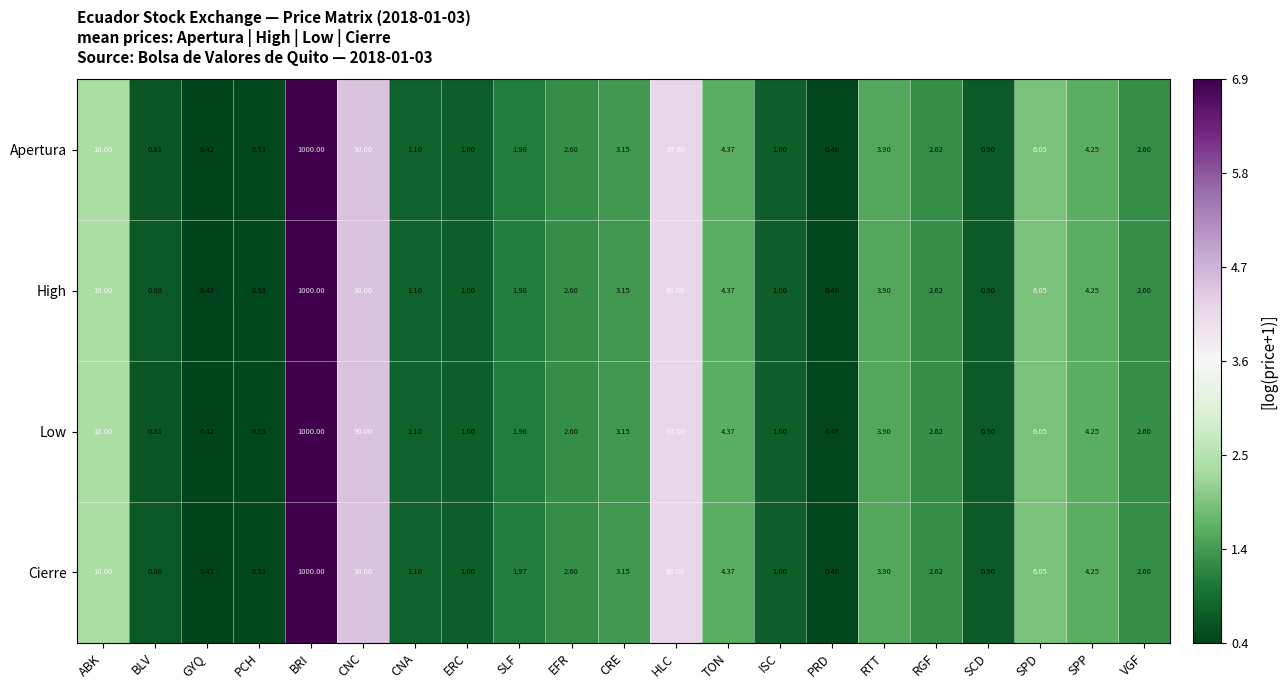

How many distinct data groups are displayed?

4